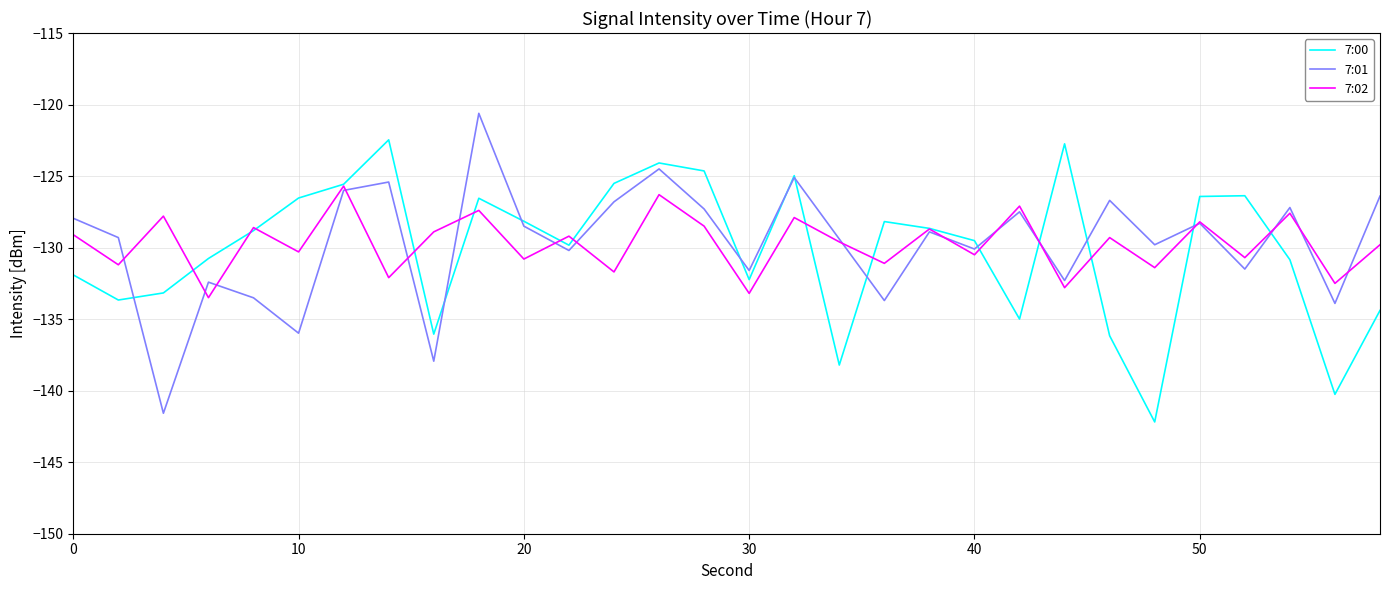

What is the greatest value displayed?

-120.6